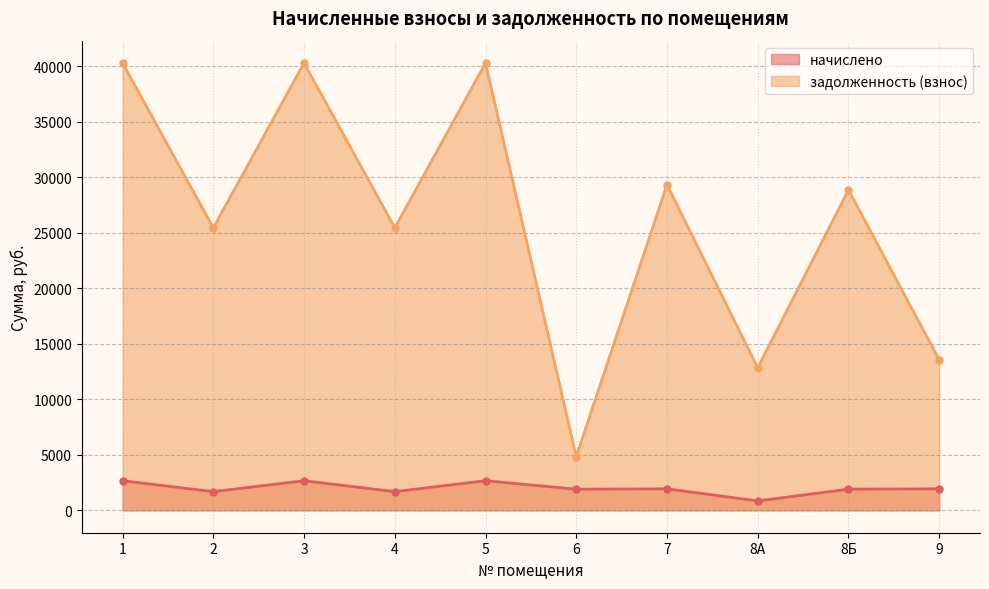

True or false: начислено and задолженность (взнос) intersect in this chart.

False